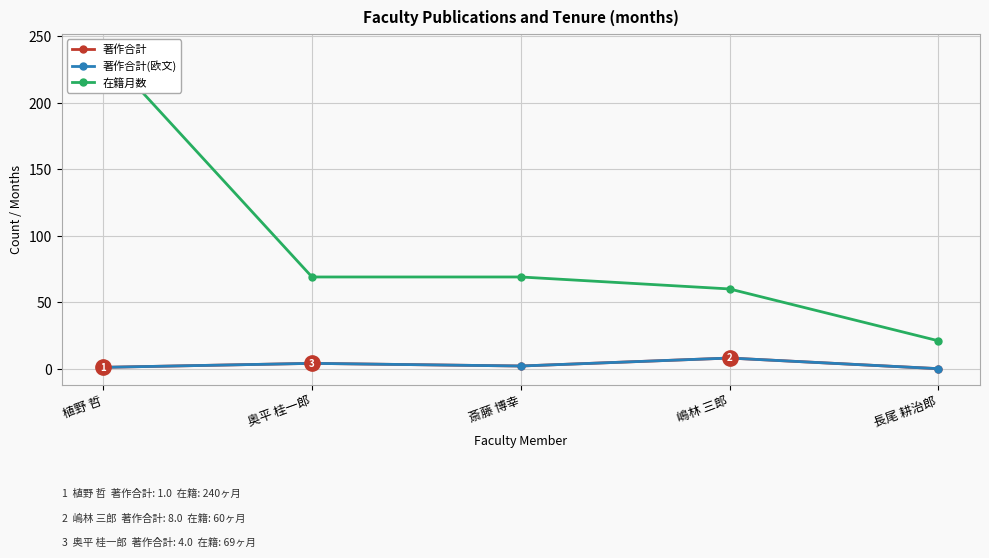

How many lines are shown in the chart?

3